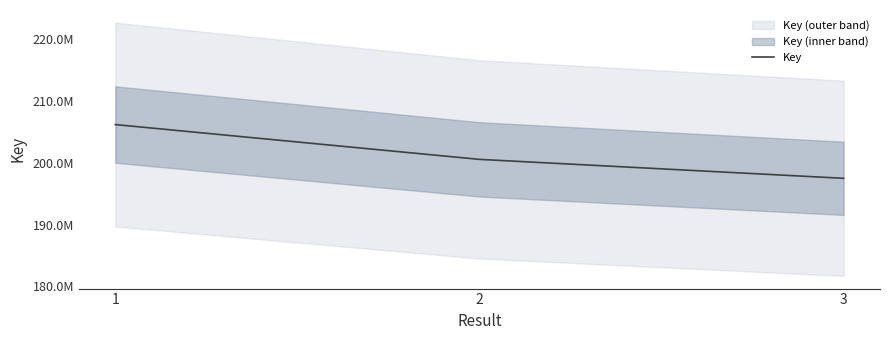

What is the ratio of the value at 1 to the value at 2?

1.0